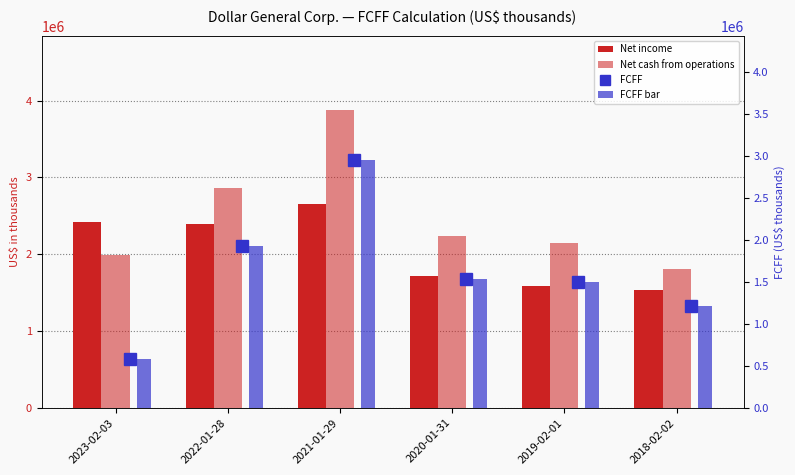

What is the difference between the FCFF values at 2018-02-02 and 2019-02-01?

276065